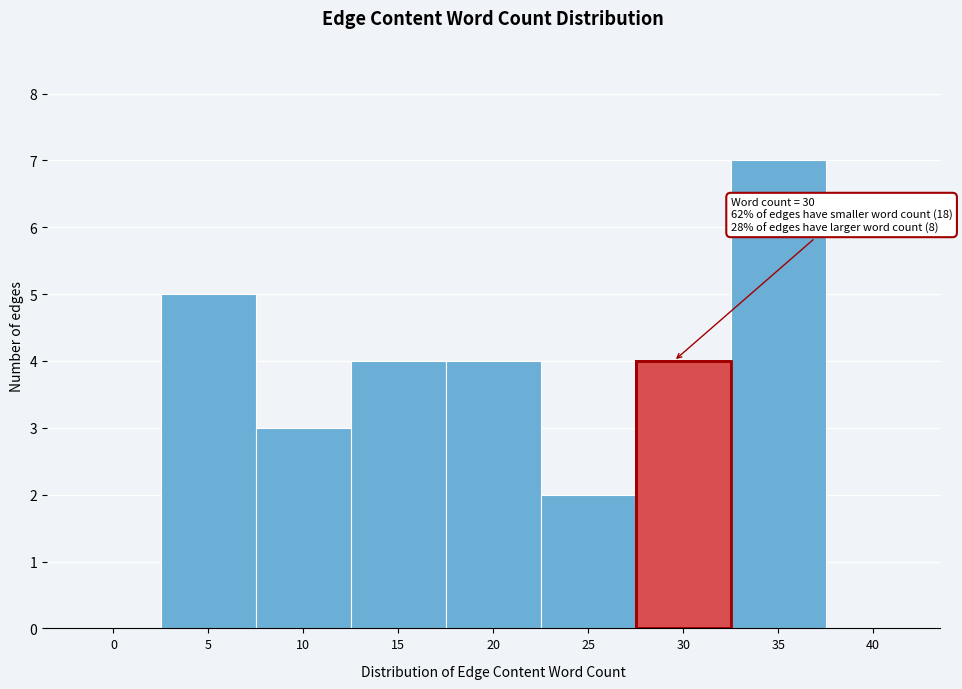

Reading left to right, extract all data points from this chart.

0=0	5=5	10=3	15=4	20=4	25=2	30=4	35=7	40=0